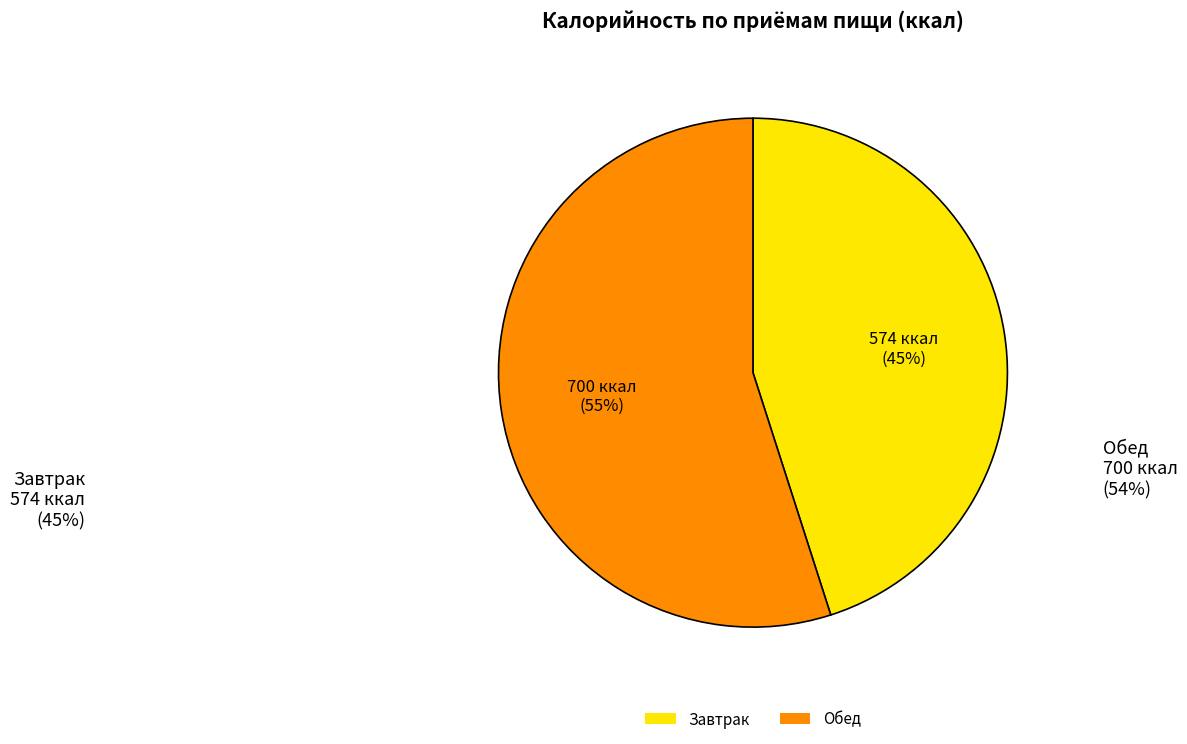

To the nearest percent, what portion does Завтрак represent?

45%